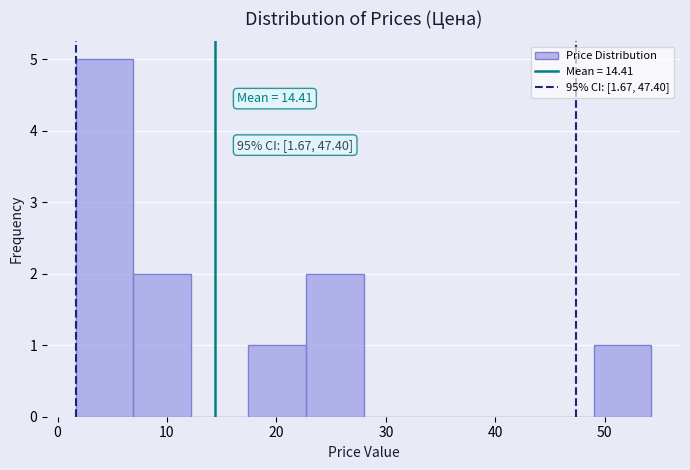

Which range on the x-axis has the tallest bar?

2 to 7